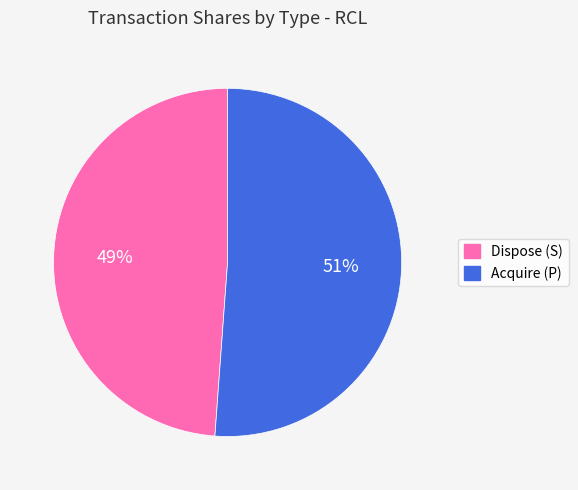

To the nearest percent, what is the average slice percentage?

50%